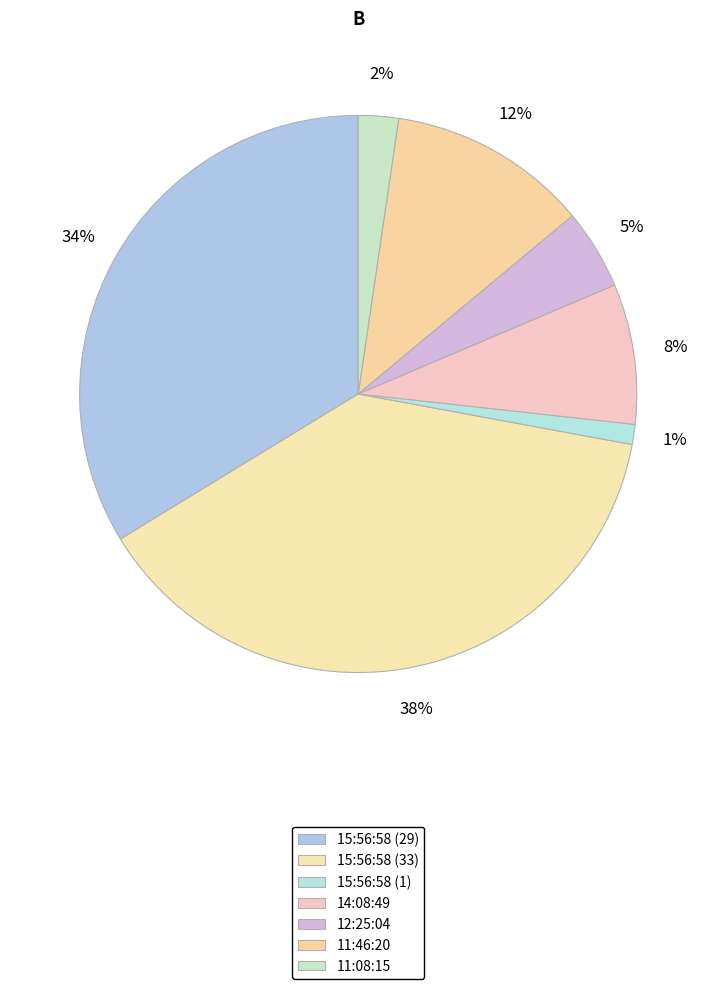

The 11:08:15 slice represents 2% of the pie. True or false?

True